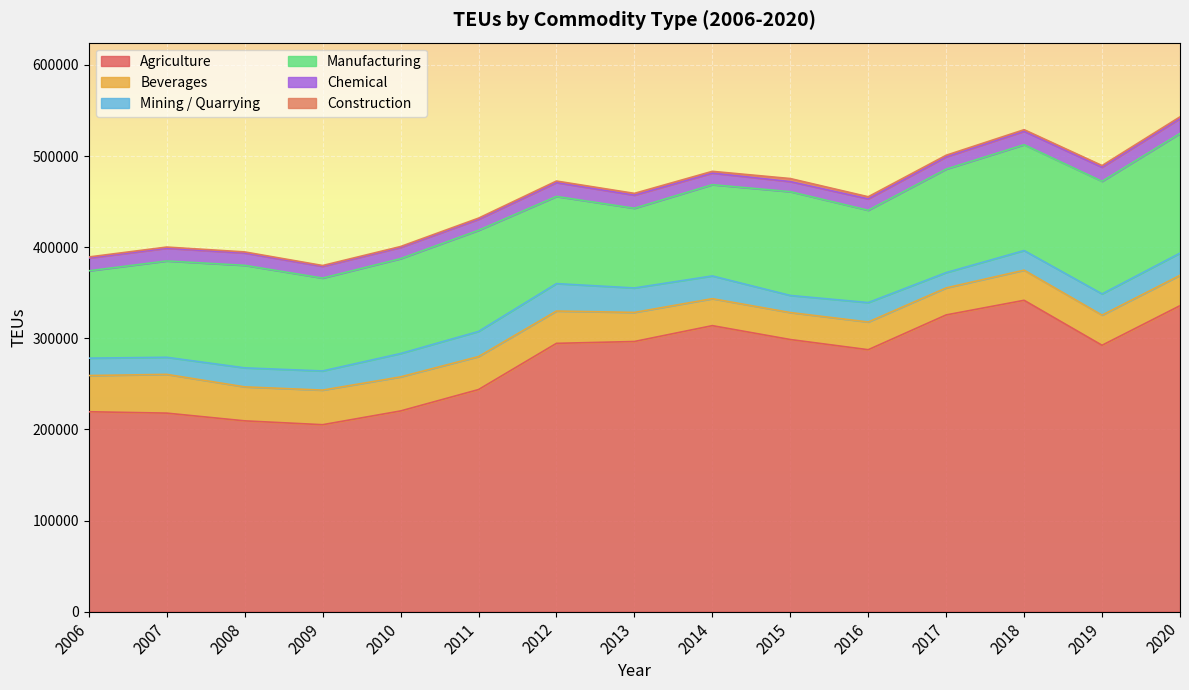

True or false: Beverages and Construction intersect in this chart.

False